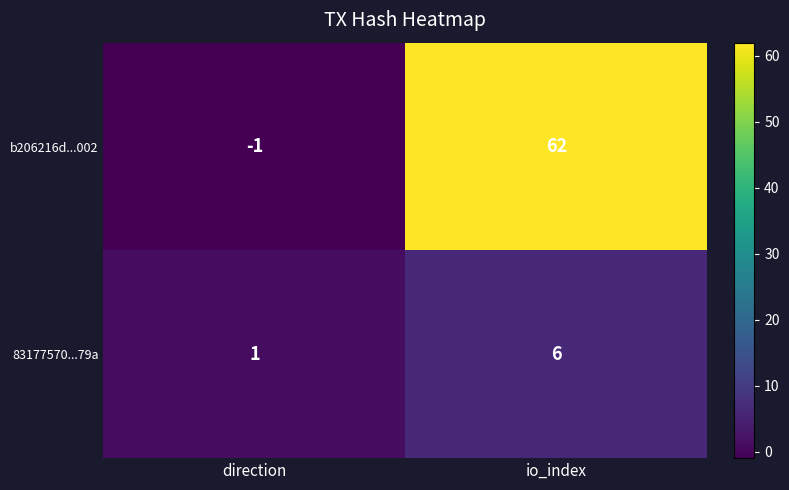

Which label corresponds to the smallest value in the chart?

direction